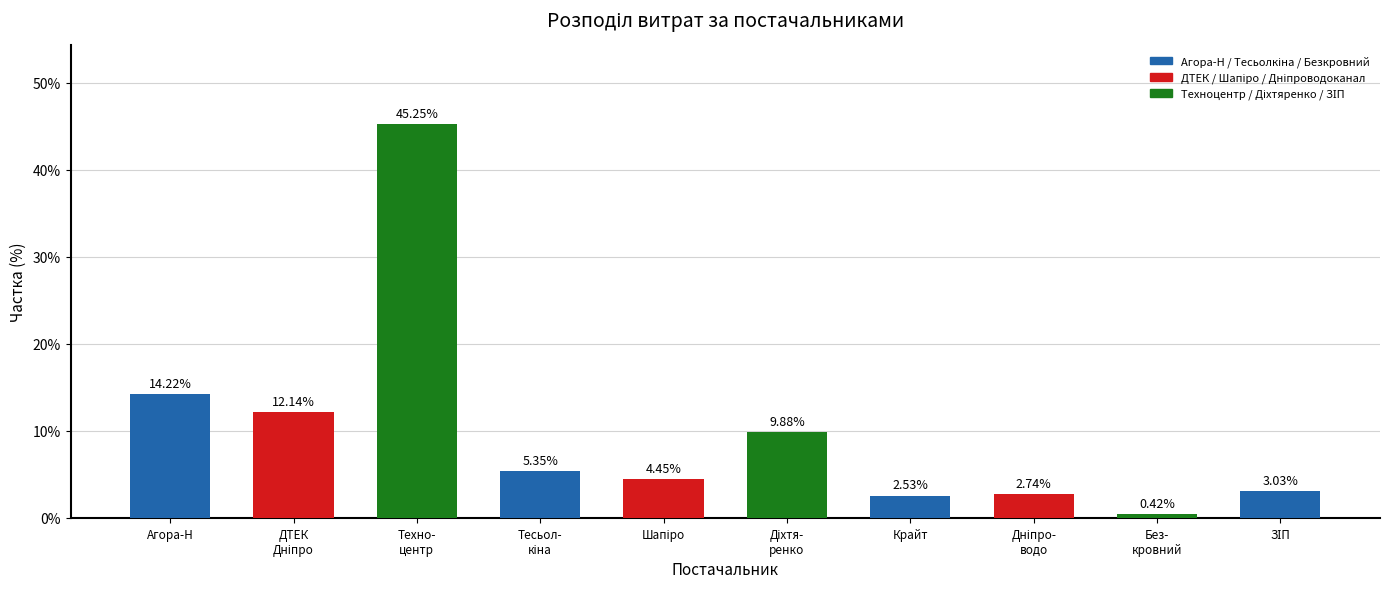

What is the sum of all values?

100.0